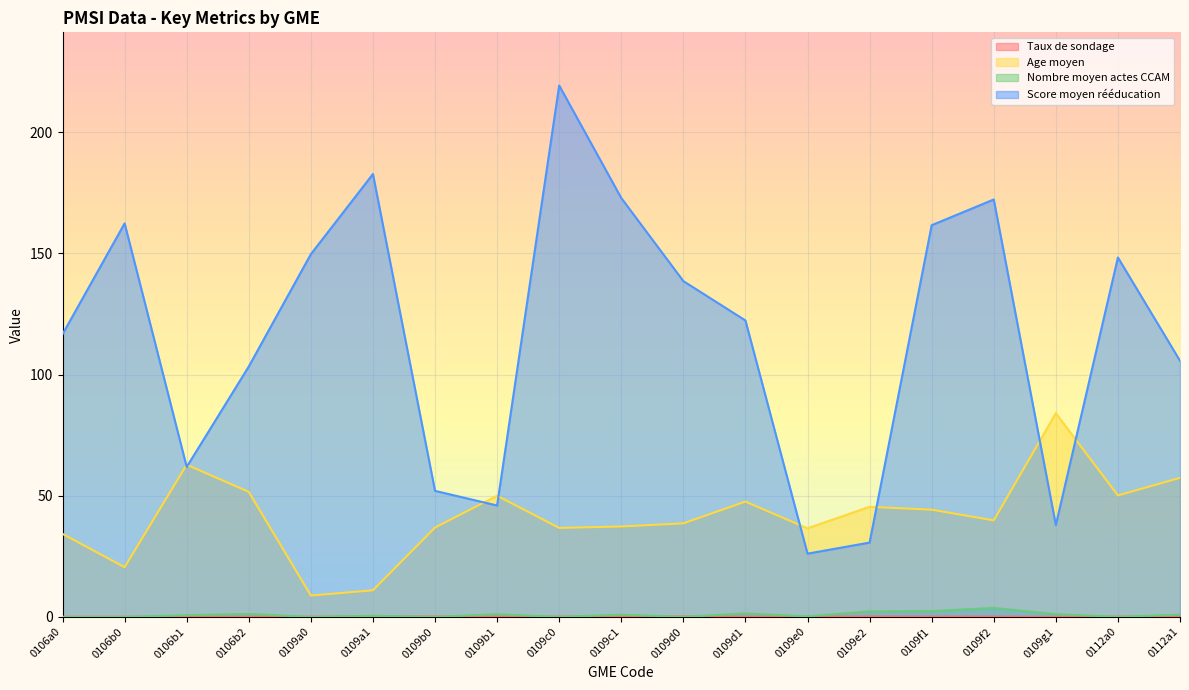

What is the difference between the highest and lowest values at 0106b1?

62.7